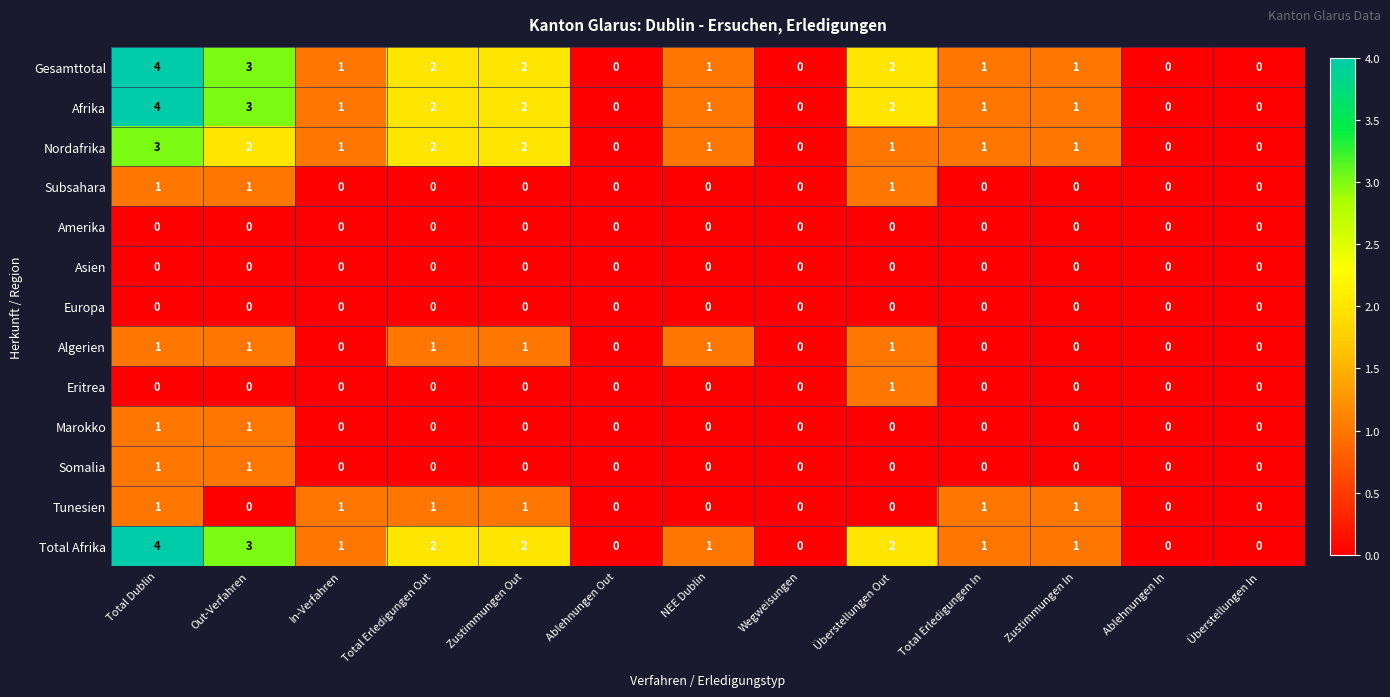

What is the maximum value for Afrika?

4